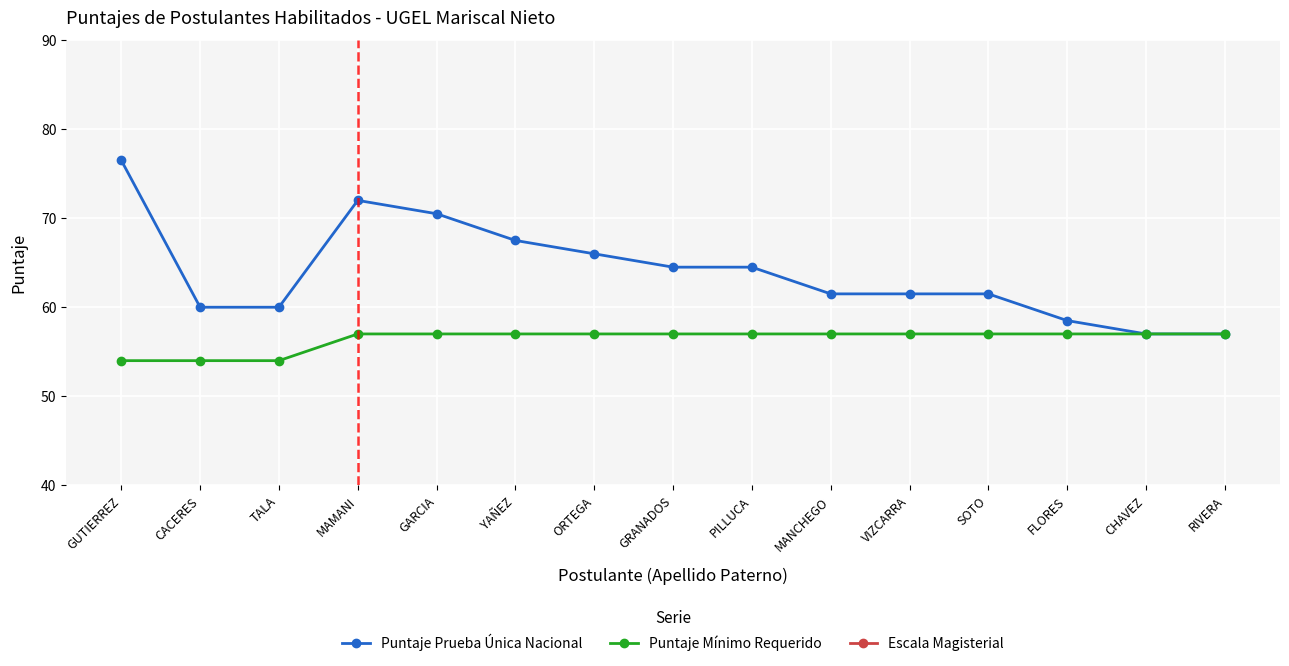

Is the value of Escala Magisterial at MANCHEGO greater than the value of Puntaje Prueba Única Nacional at CHAVEZ?

No